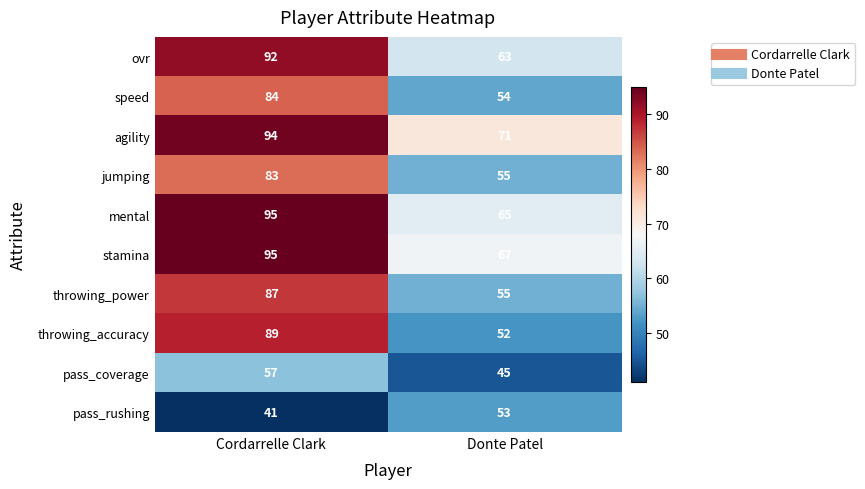

Count the number of categories in the chart.

2